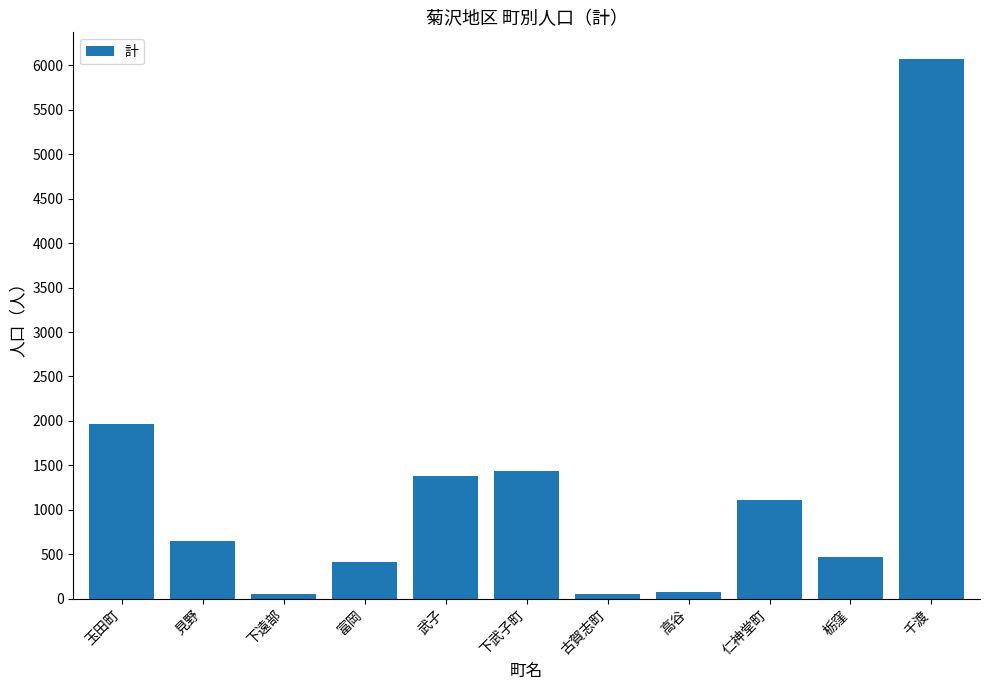

What is the difference between the maximum and second lowest values?

6016